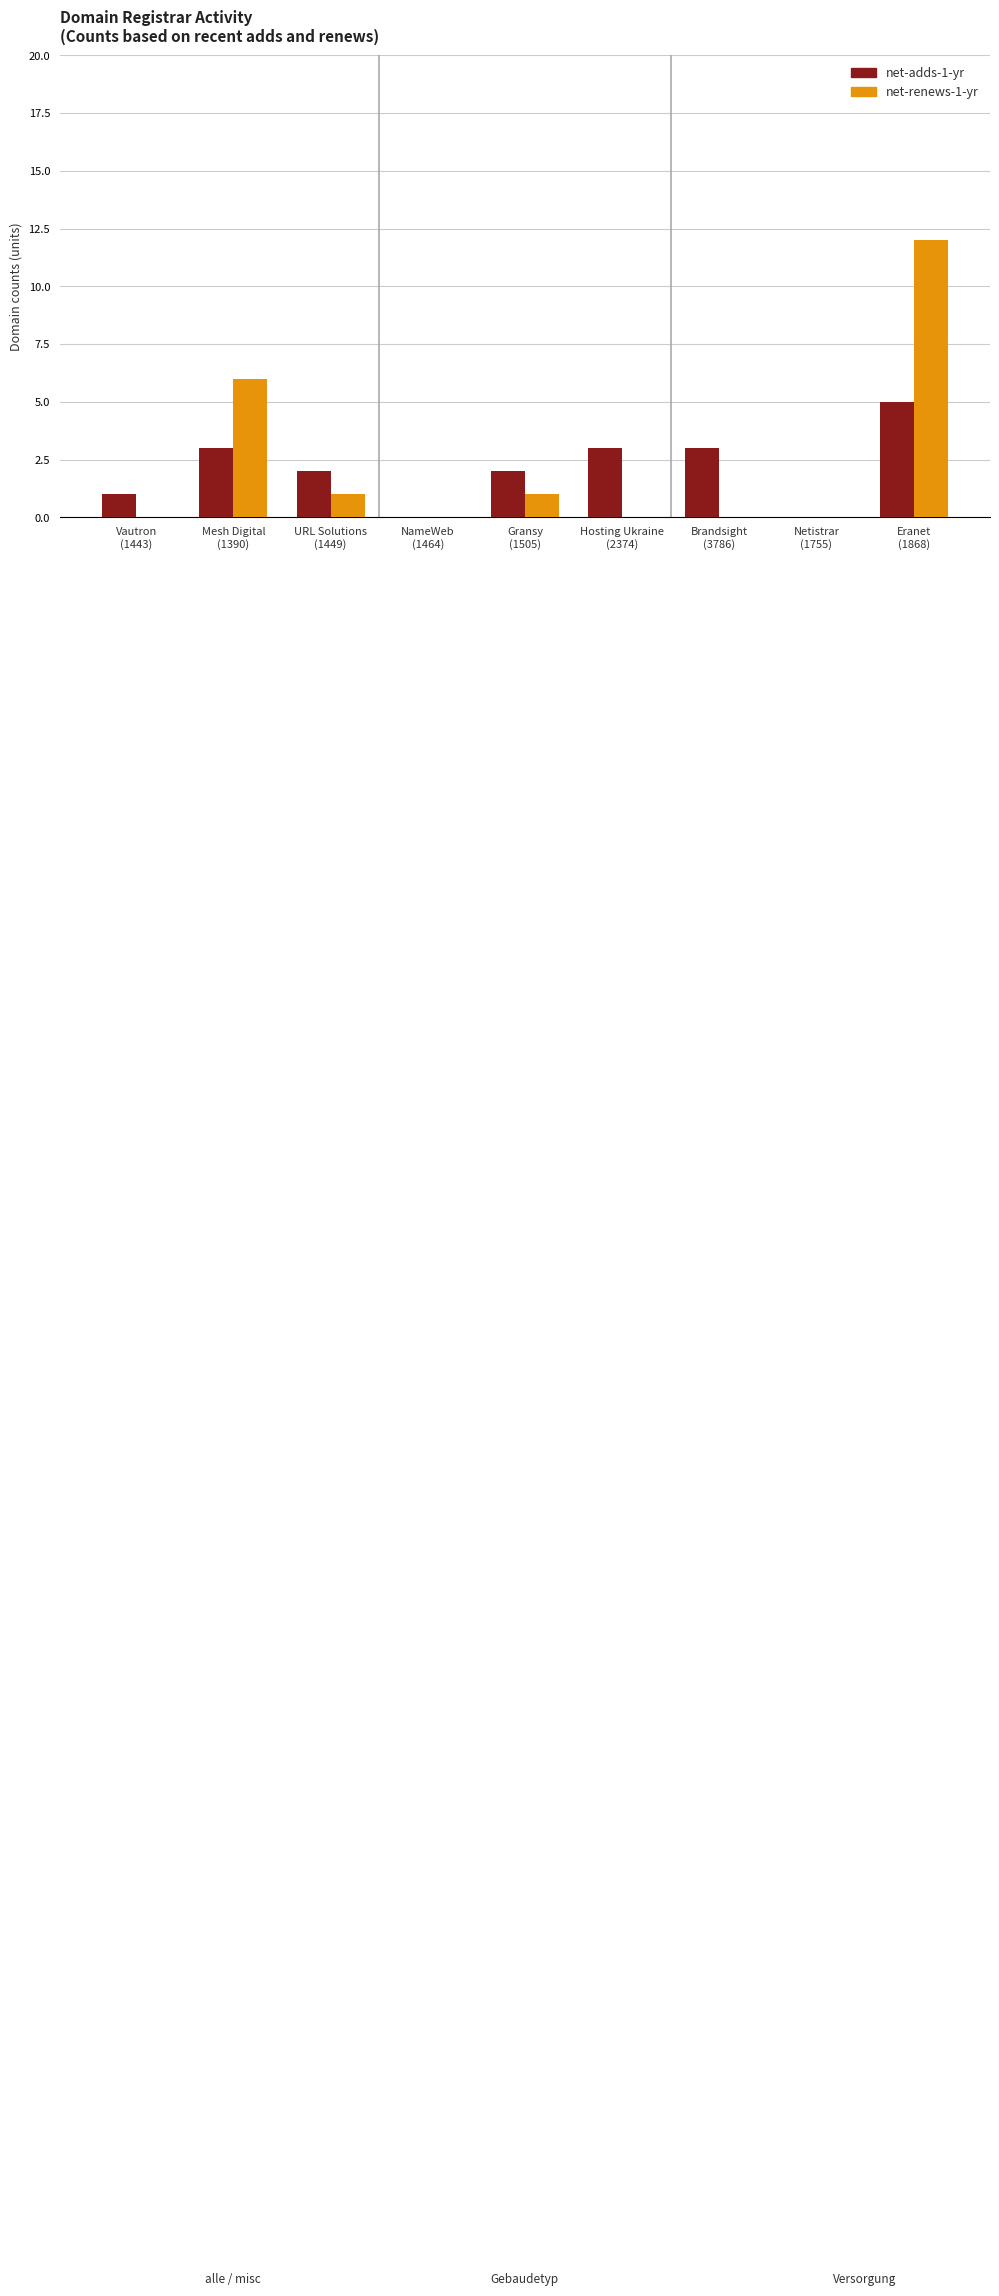

How many data points does each series have?

9